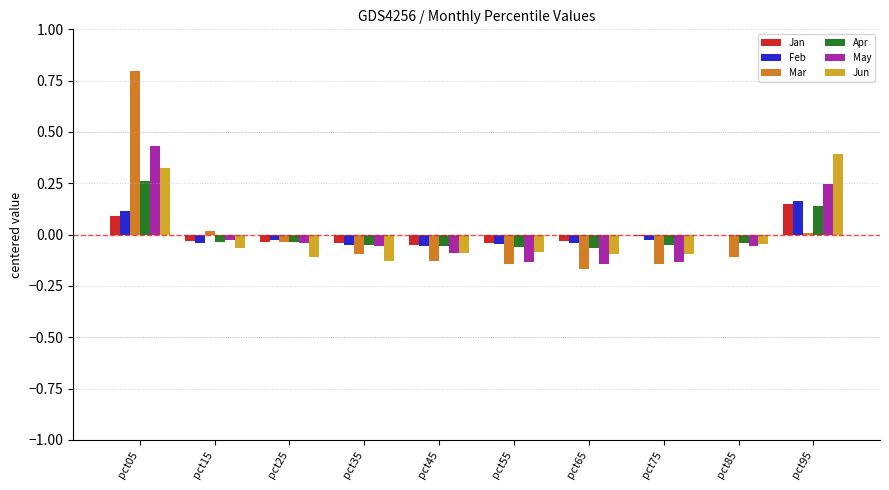

What is the maximum value shown in the chart?

0.8